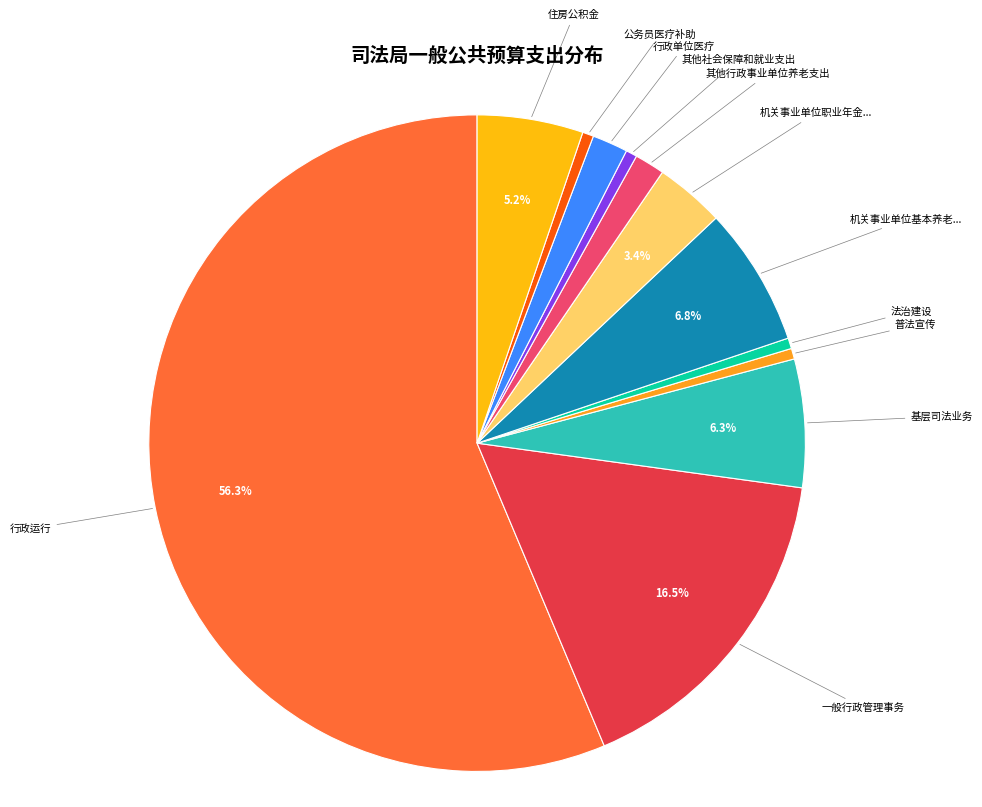

Count the number of slices in the pie.

12